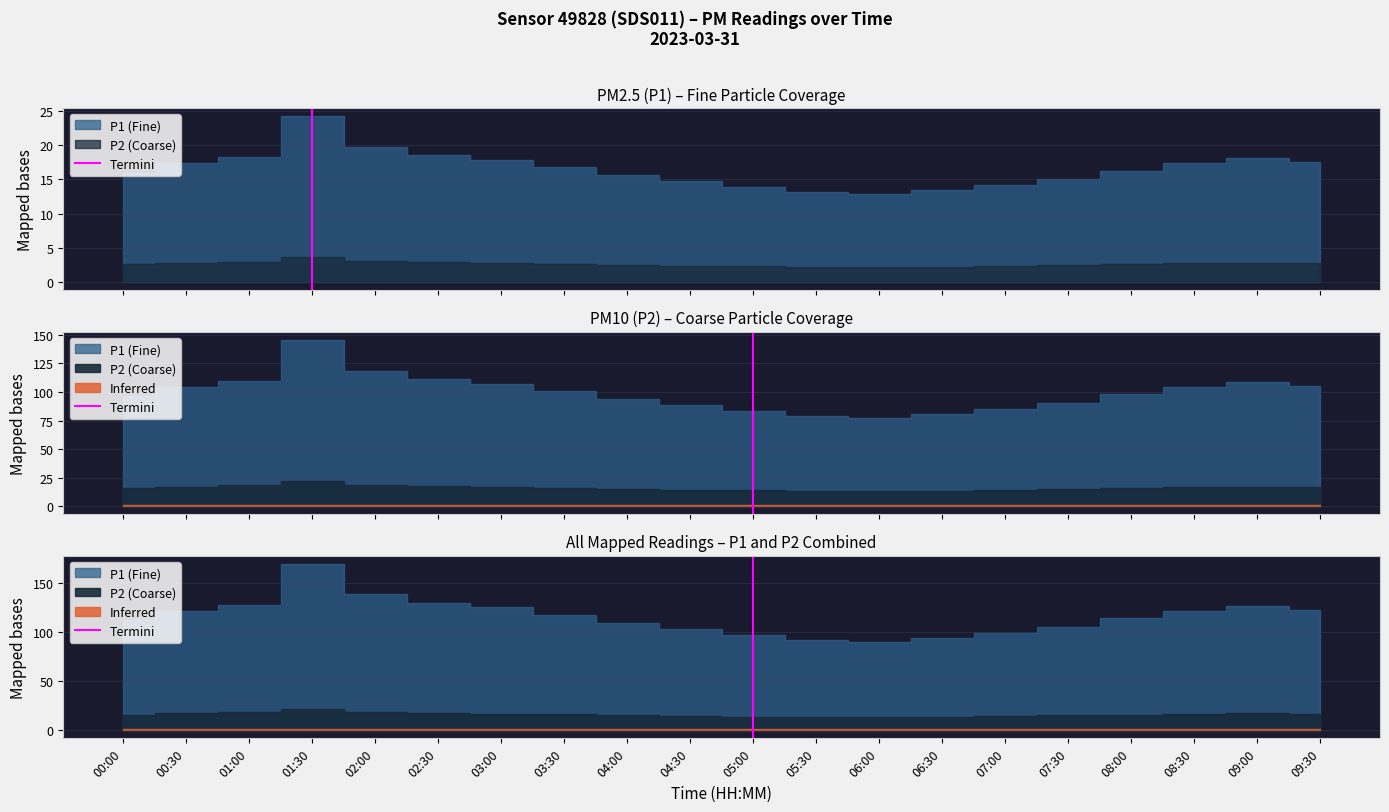

How many values are between 0 and 1?

2